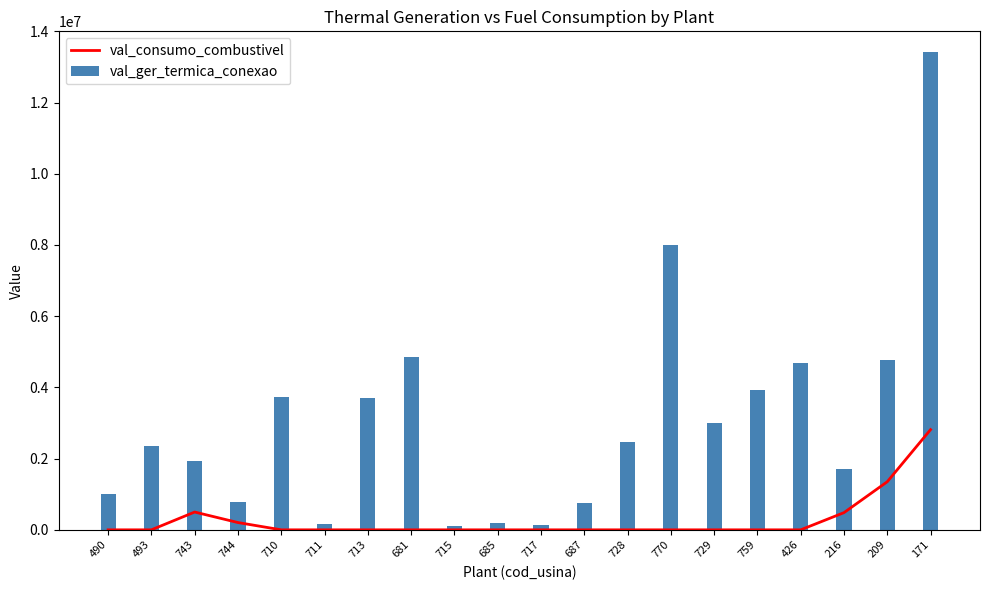

What is the difference between the val_ger_termica_conexao values at 216 and 710?

2028222